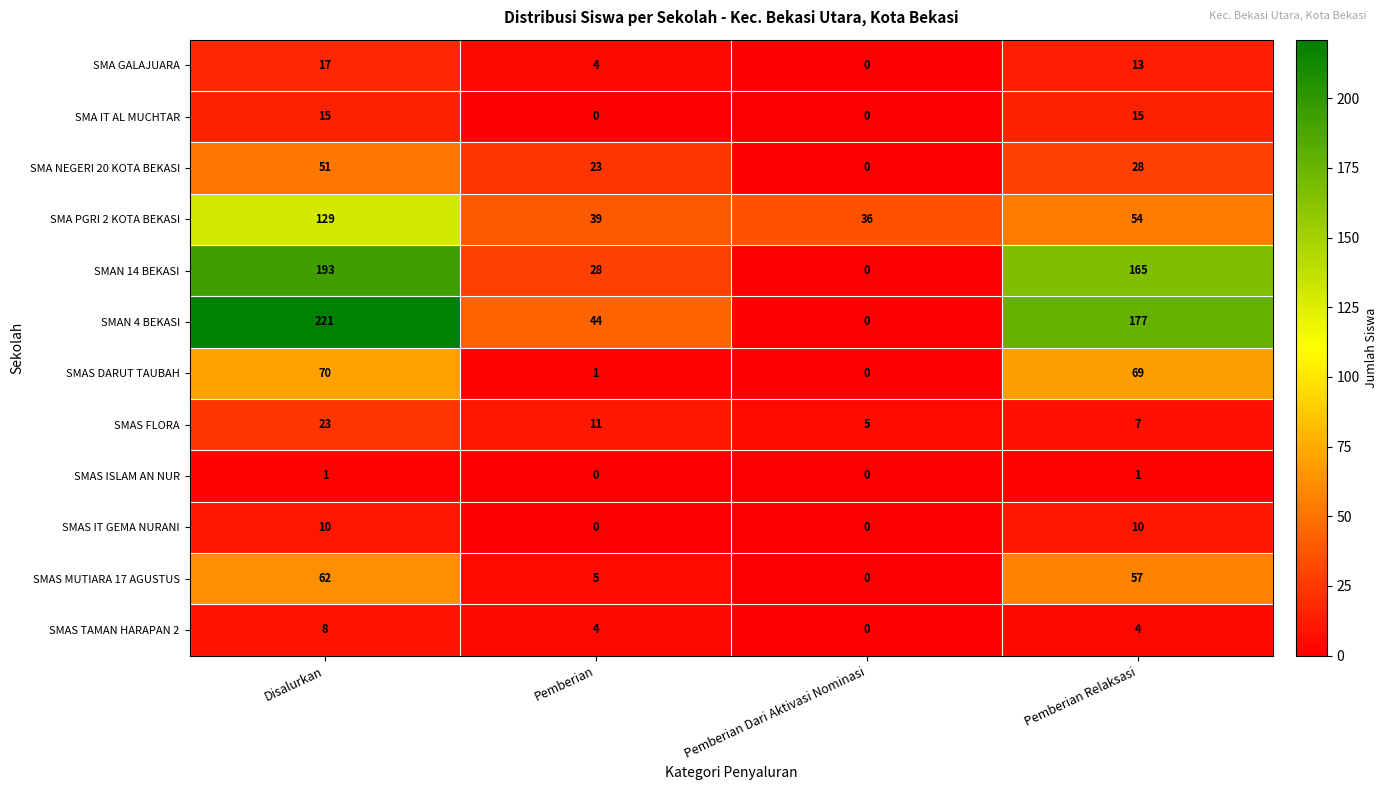

The value of SMAS MUTIARA 17 AGUSTUS at Pemberian is 5. True or false?

True